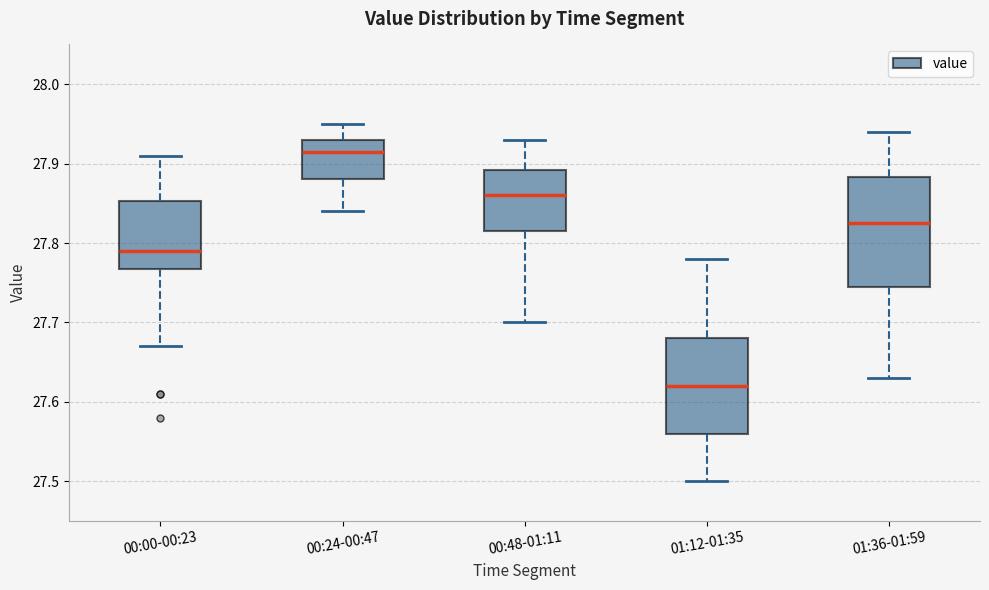

Comparing the boxes themselves (not the whiskers), which one is the tallest?

01:36-01:59